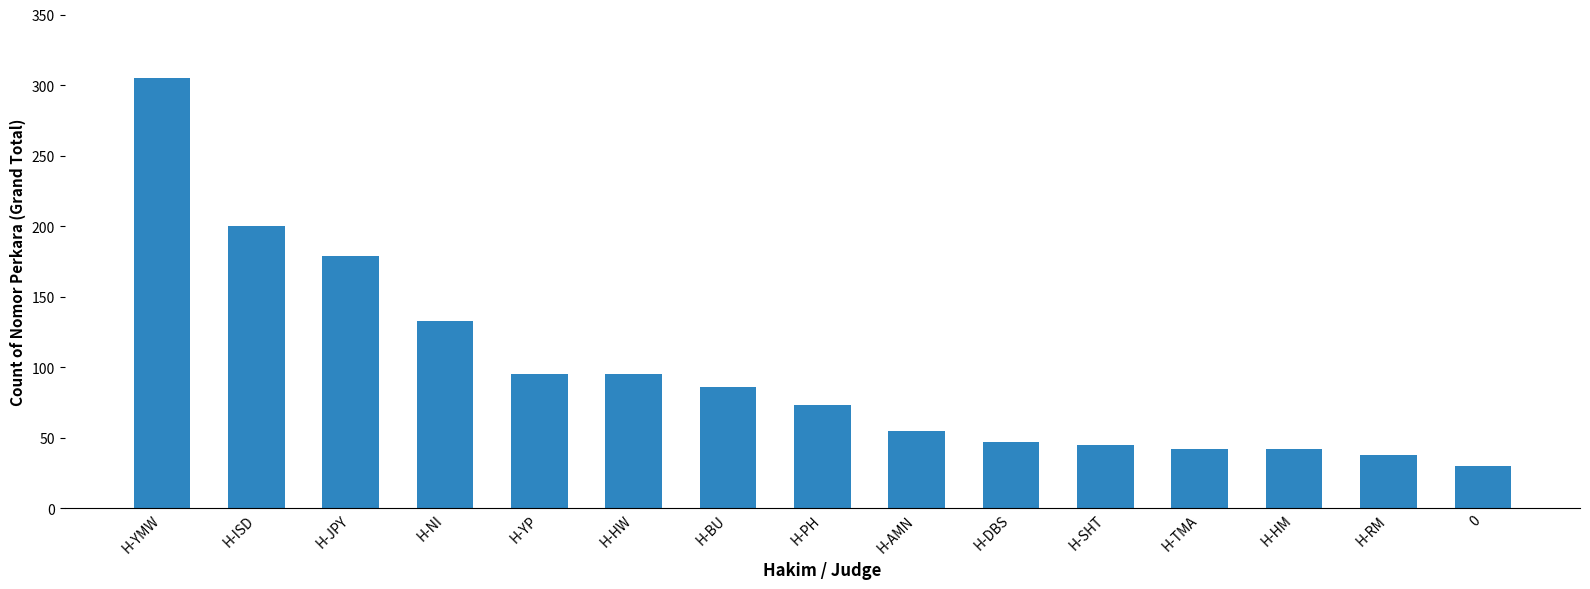

What is the difference between the maximum and minimum values?

275